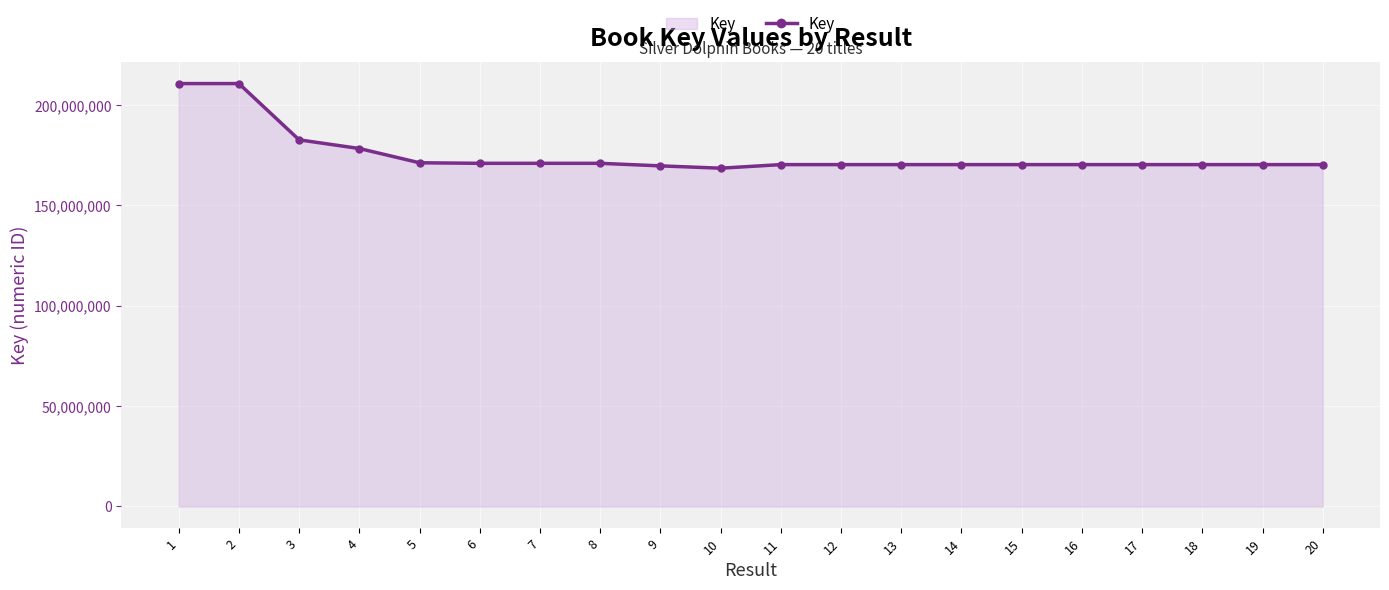

Approximately how many times larger is the value at 13 compared to 7?

1.0